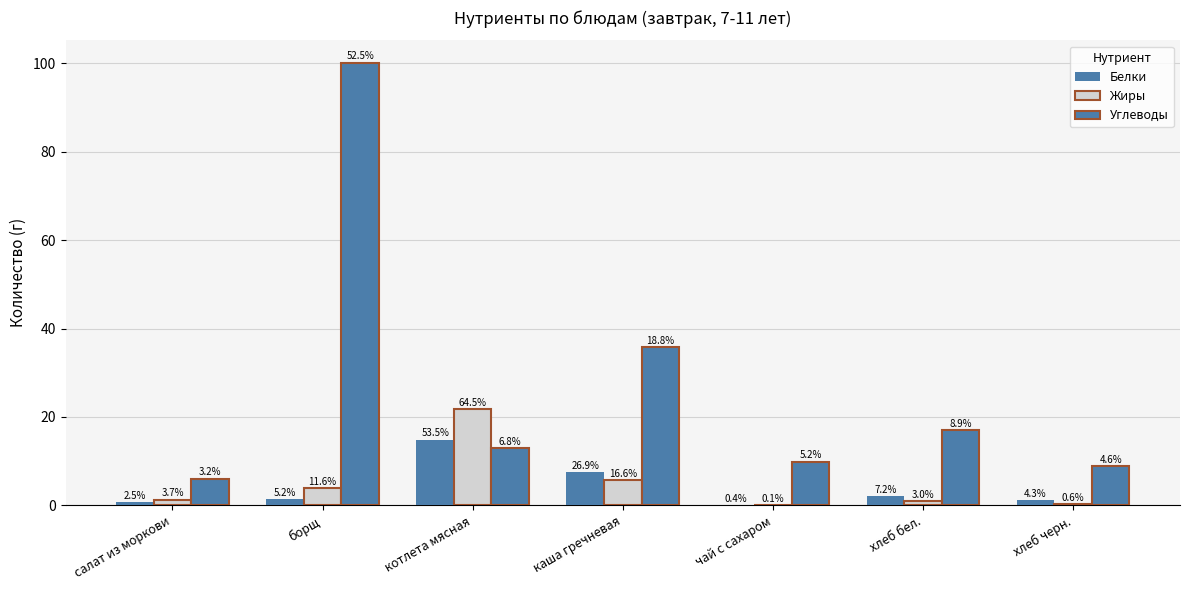

Are the bars horizontal?

No